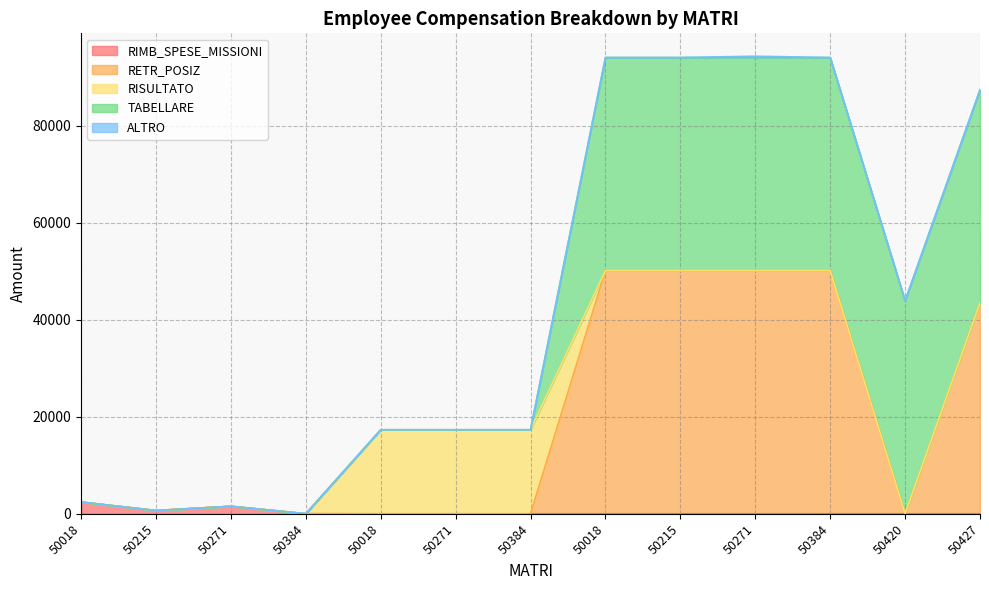

How many values in ALTRO are above zero?

1